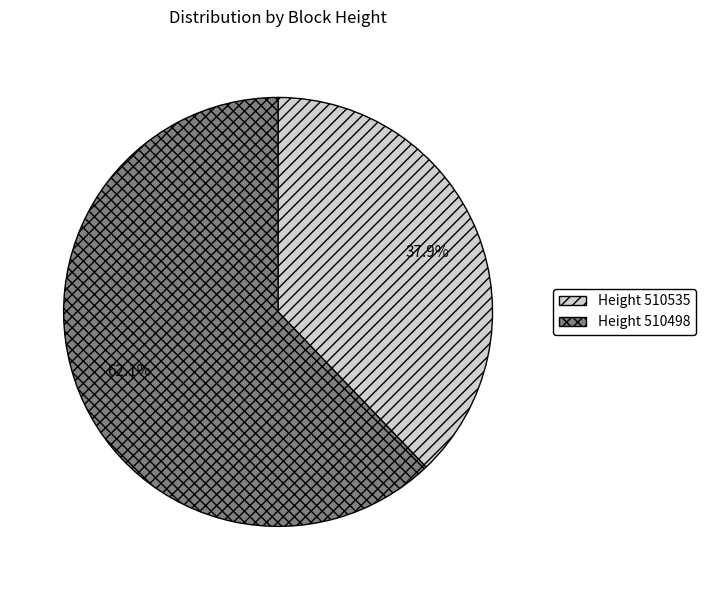

Is there a majority slice in this chart?

Yes